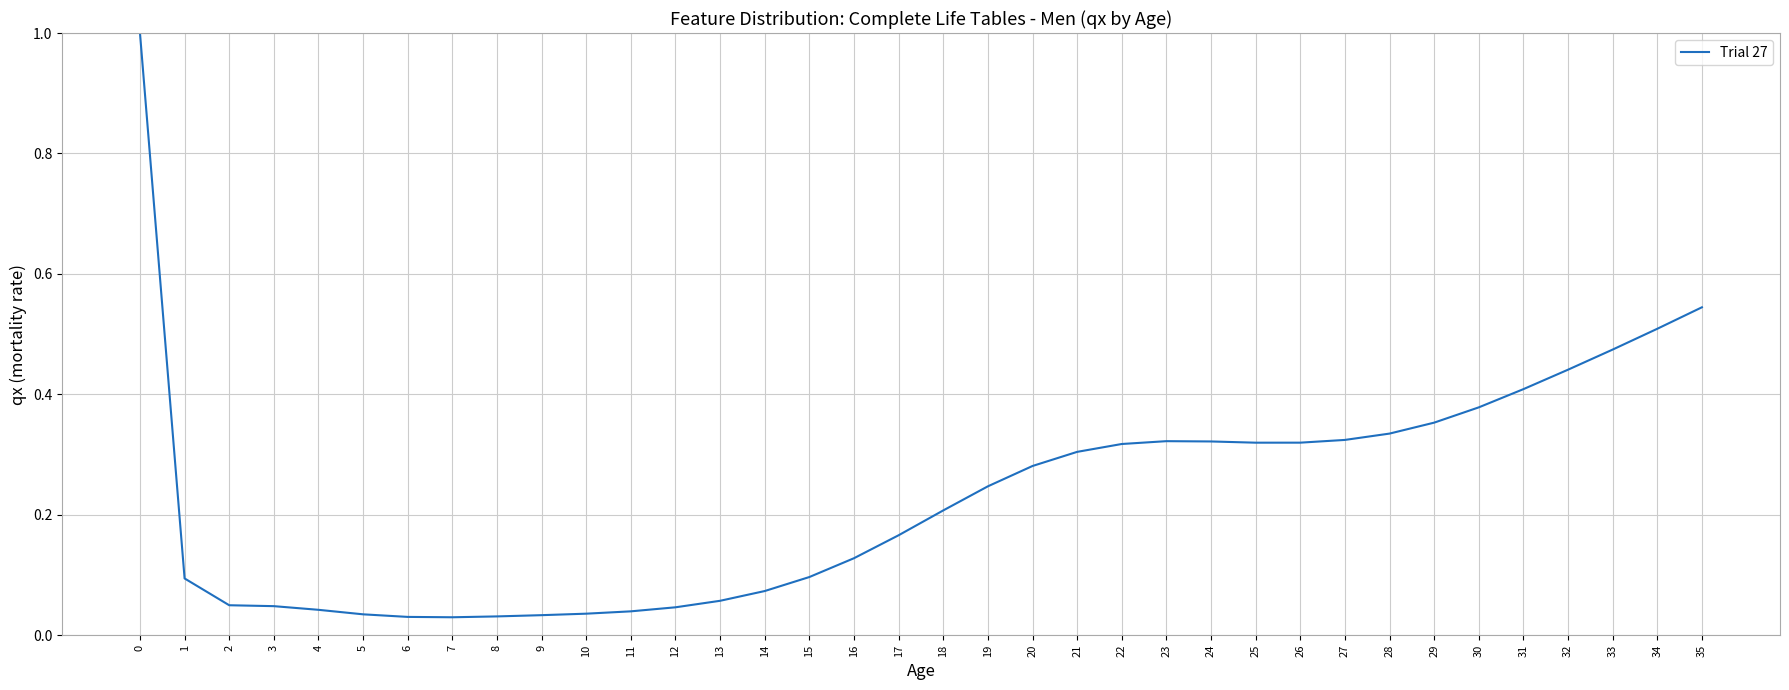

The value at 24 is 0.1. True or false?

False